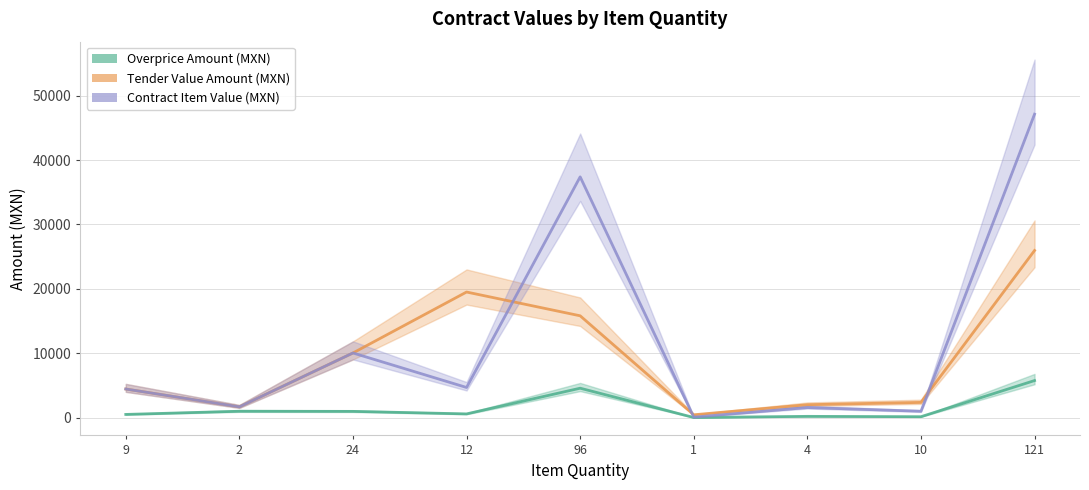

What position from the left is 9?

1